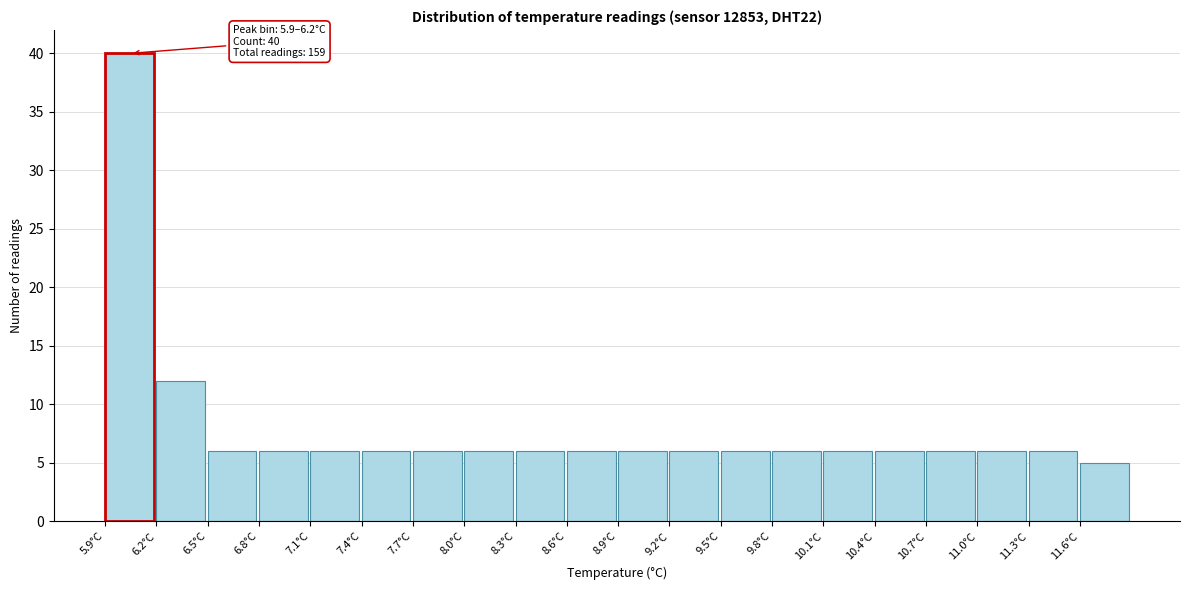

Which range on the x-axis has the tallest bar?

5.9 to 6.2